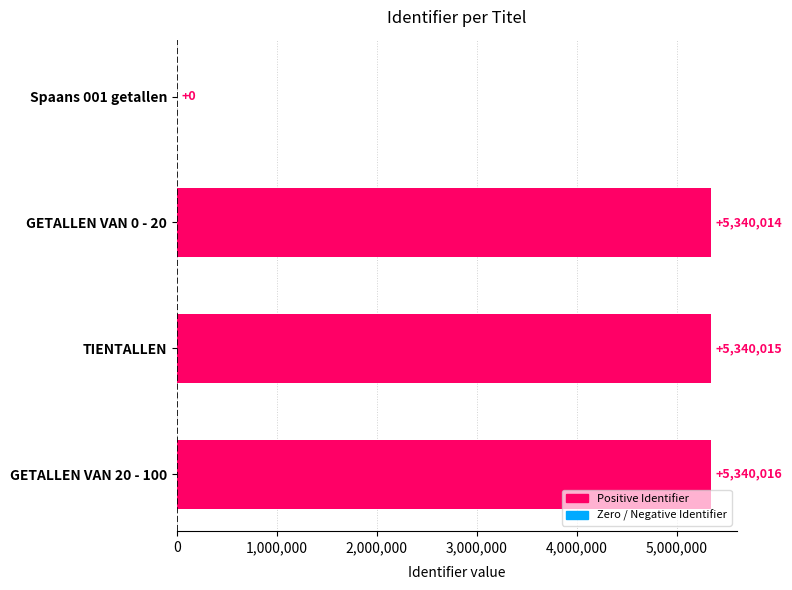

Where is the data nearest to the value 2670008?

GETALLEN VAN 0 - 20